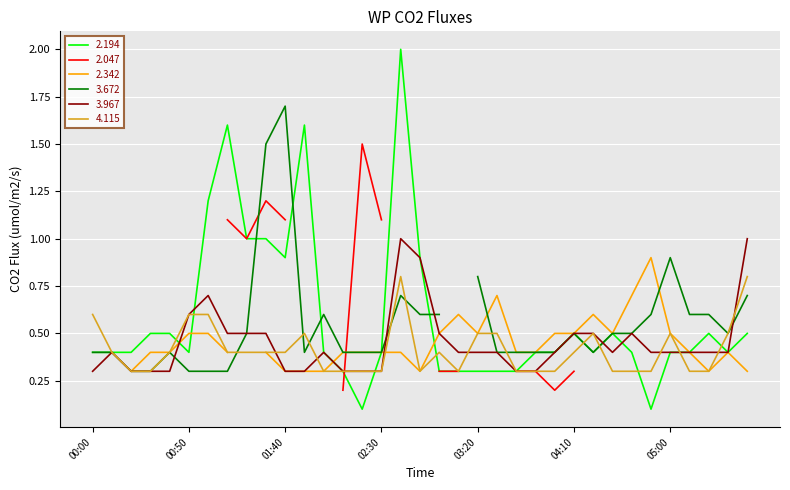

Is it true that 2.194 equals 0.1 at 00:00?

False